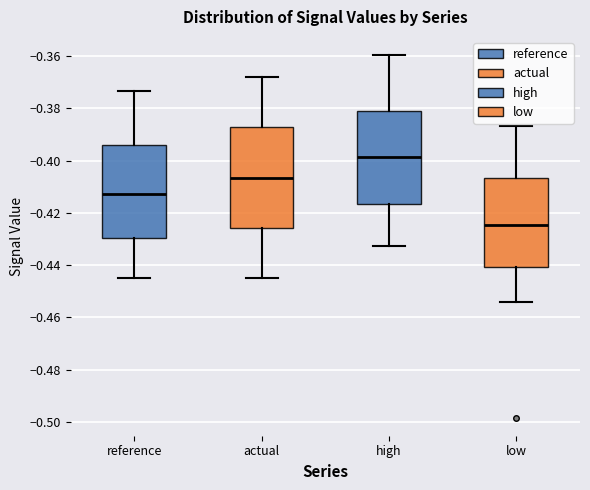

Which box's median line is the highest?

high